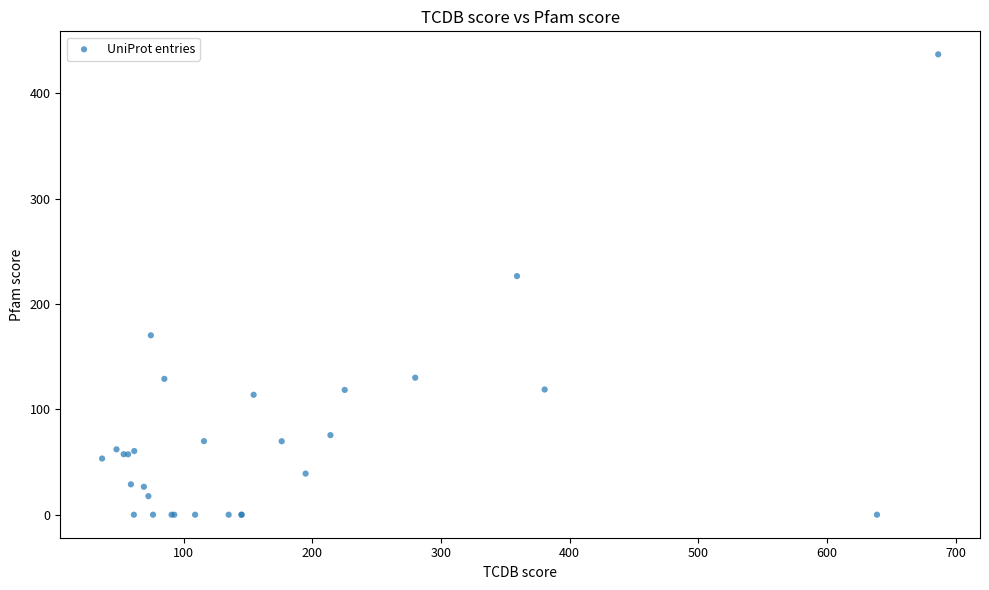

What Y value in the scatter plot is closest to 218?

226.4